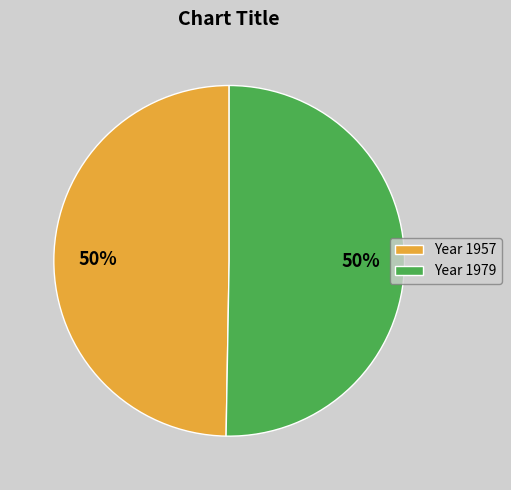

The Year 1979 slice represents 50% of the pie. True or false?

True